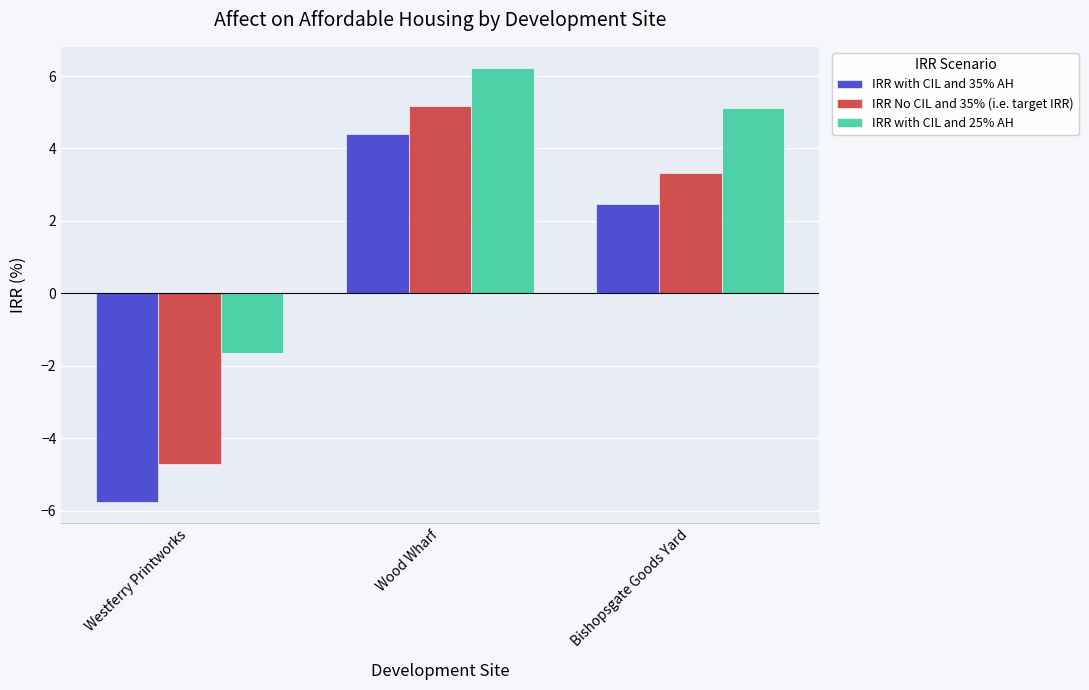

At which label does IRR No CIL and 35% (i.e. target IRR) first exceed 3?

Wood Wharf